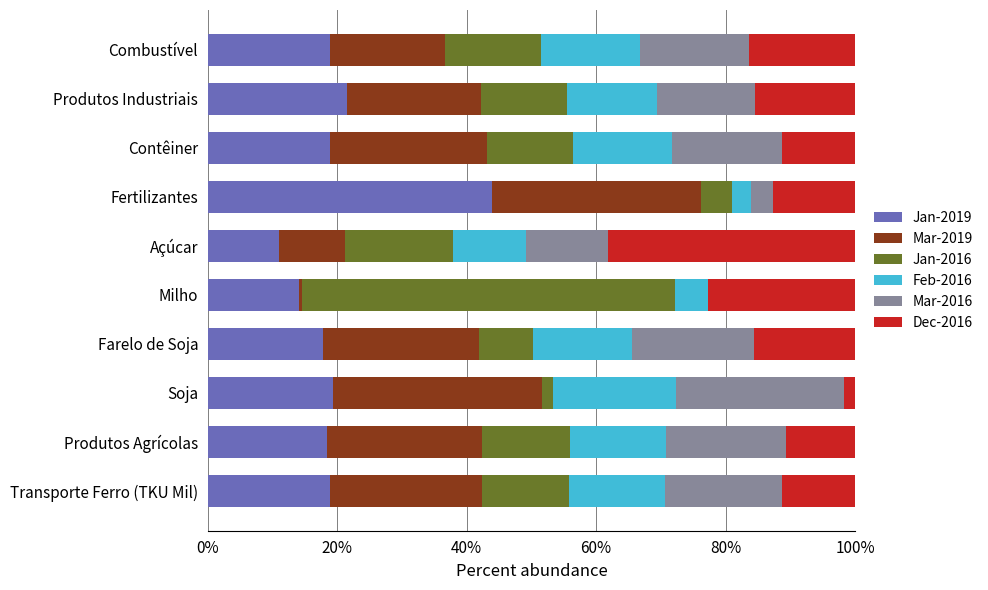

Which category has the highest value in the Jan-2019 series?

Fertilizantes